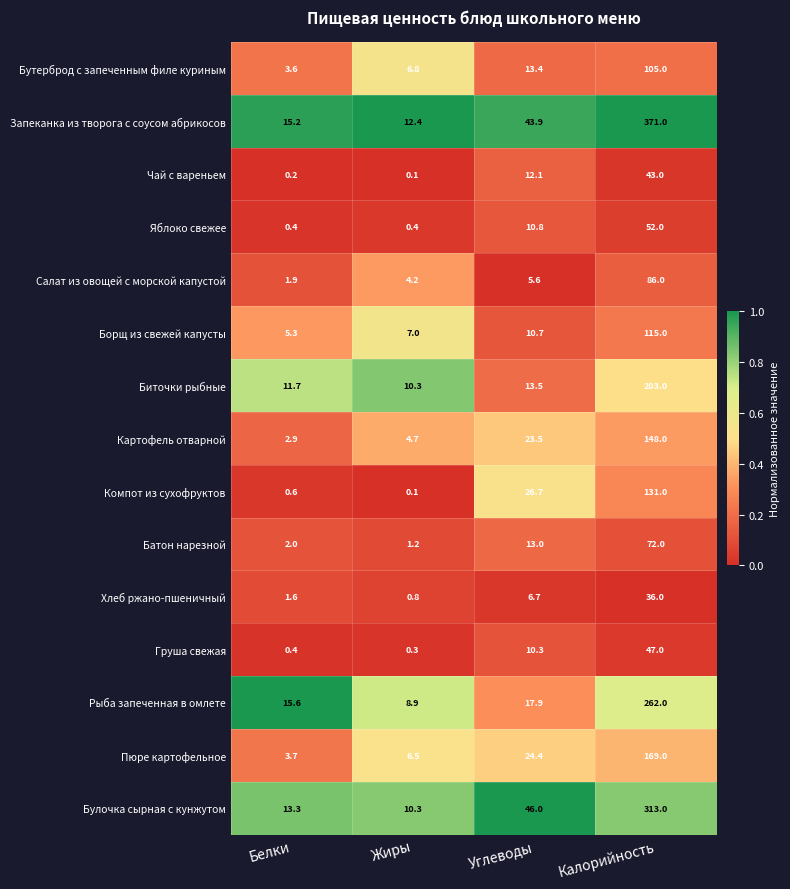

At which label does Запеканка из творога с соусом абрикосов first exceed 43?

Углеводы